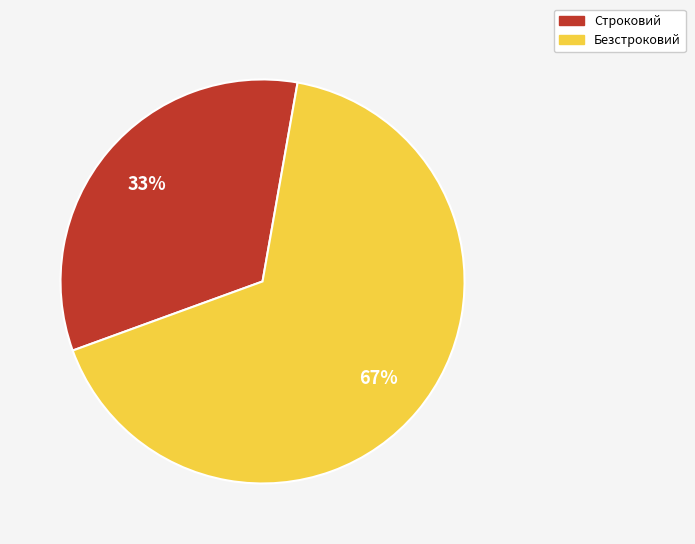

What is the ratio of the value at Строковий to the value at Безстроковий?

0.5